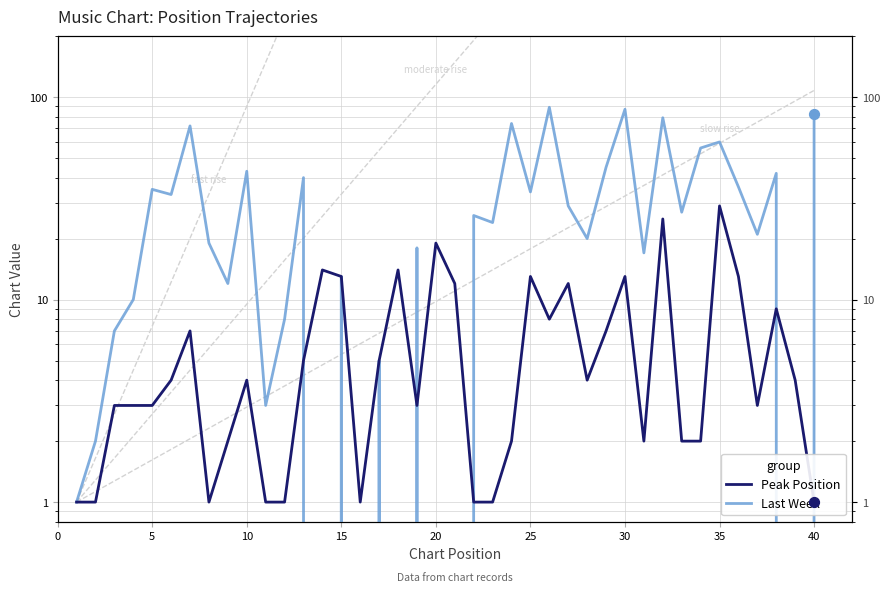

Which series has the largest Y range (max minus min)?

Last Week